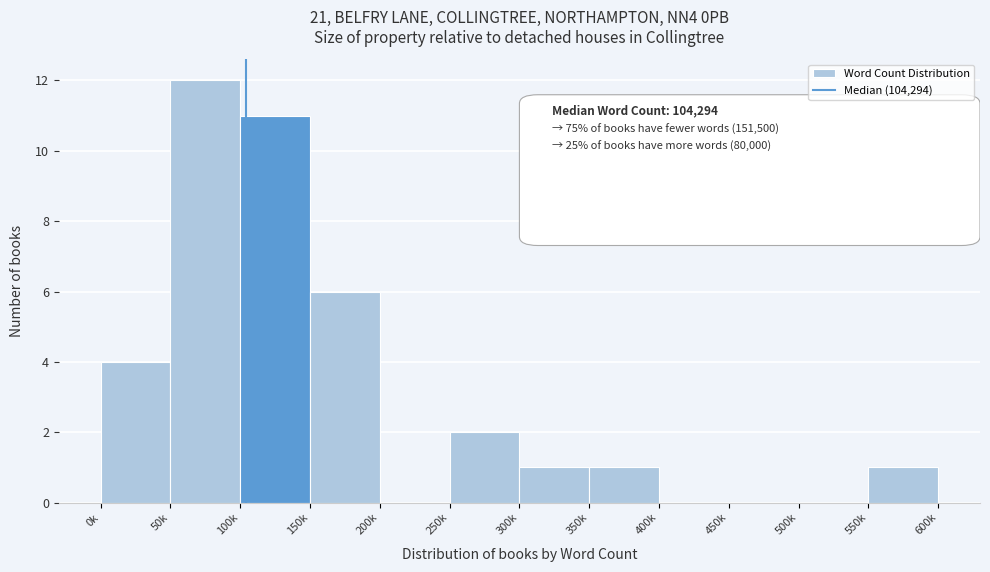

Reading left to right, extract all data points from this chart.

0k=4	50k=12	100k=11	150k=6	200k=0	250k=2	300k=1	350k=1	400k=0	450k=0	500k=0	550k=1